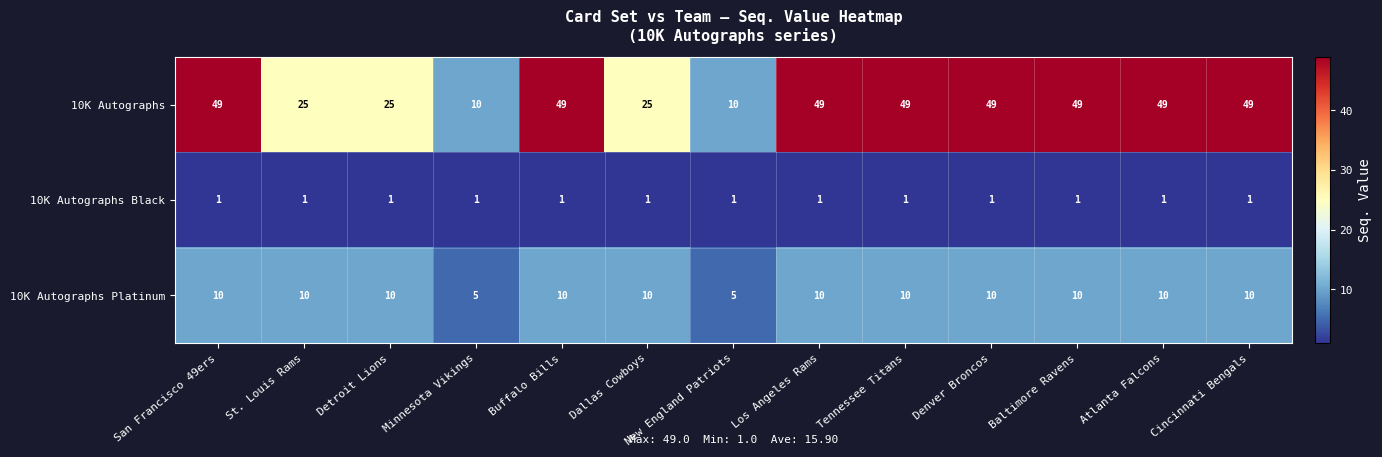

What is the average value of the 10K Autographs Platinum series?

9